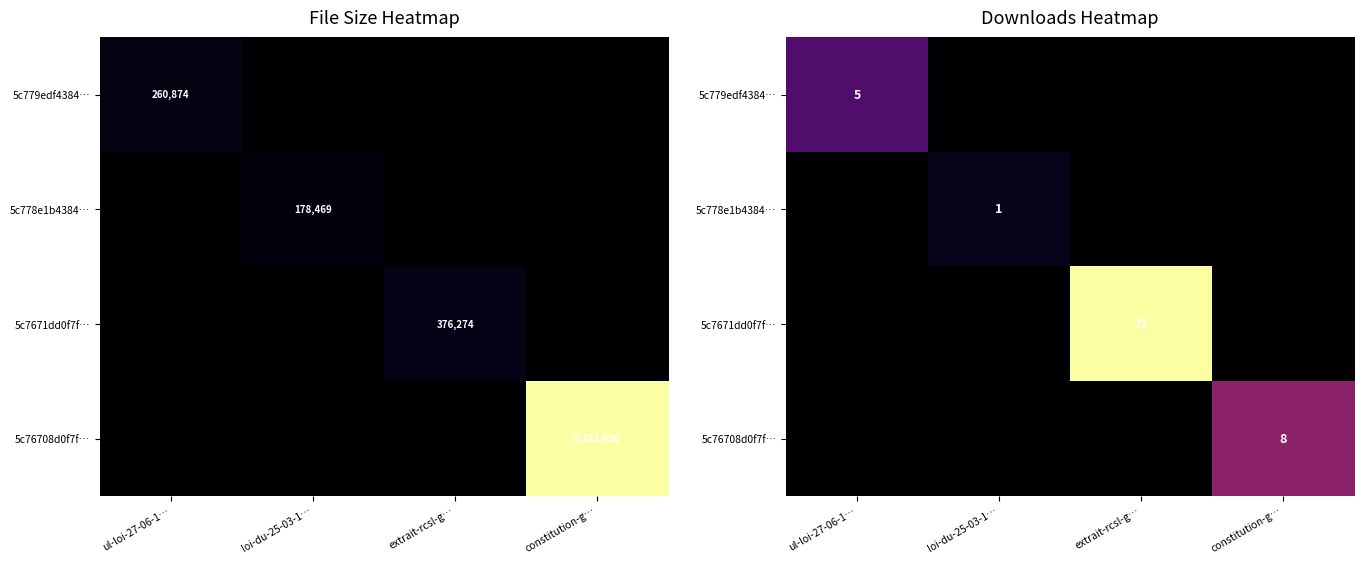

How many values in 5c76708d0f7f… are above zero?

1